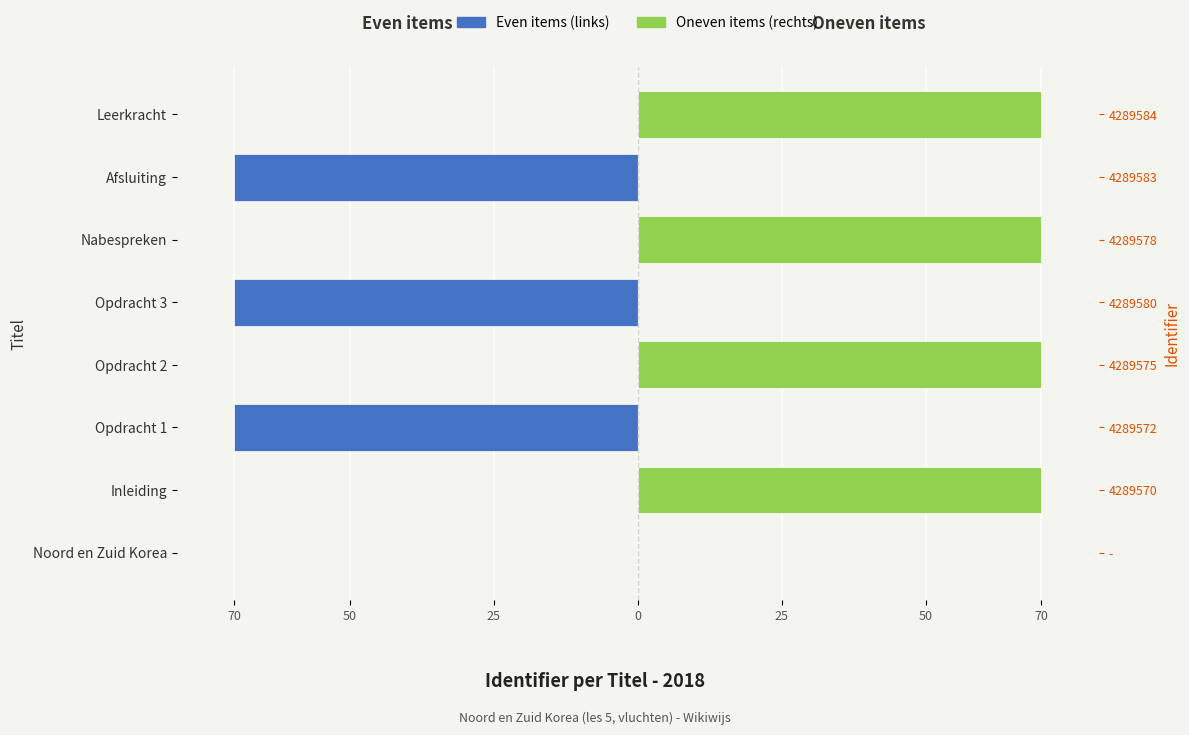

What is the sum of all Even items (links) values?

-210.0